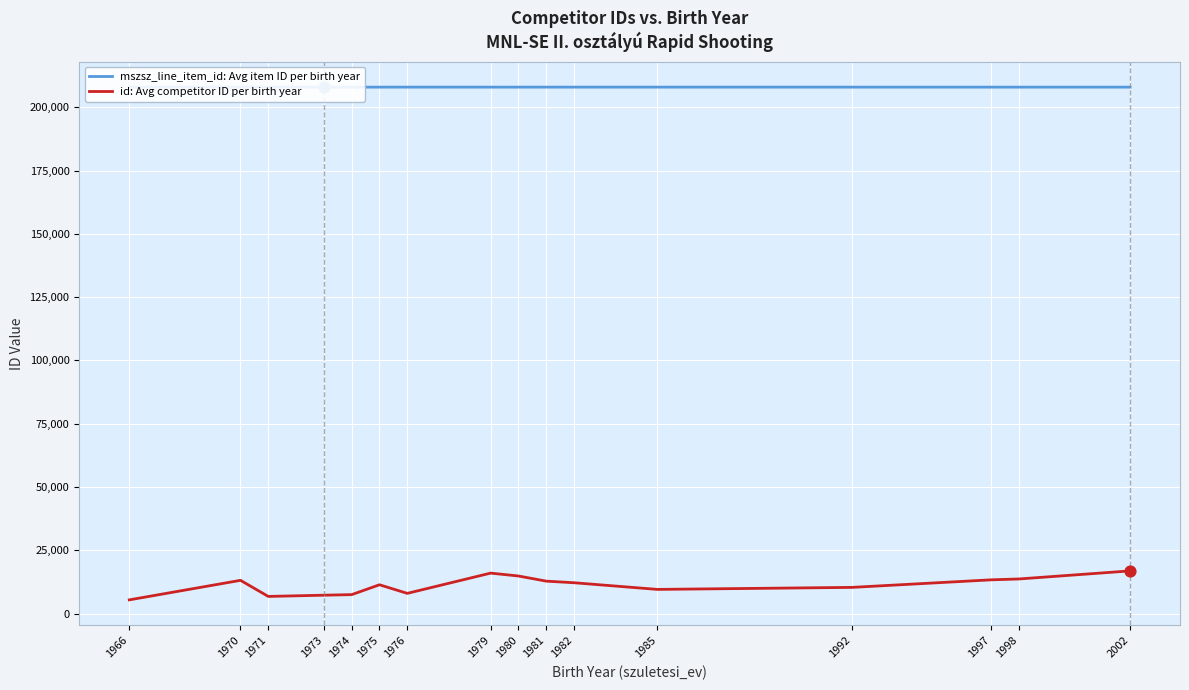

Which series reaches the maximum Y coordinate?

mszsz_line_item_id: Avg item ID per birth year